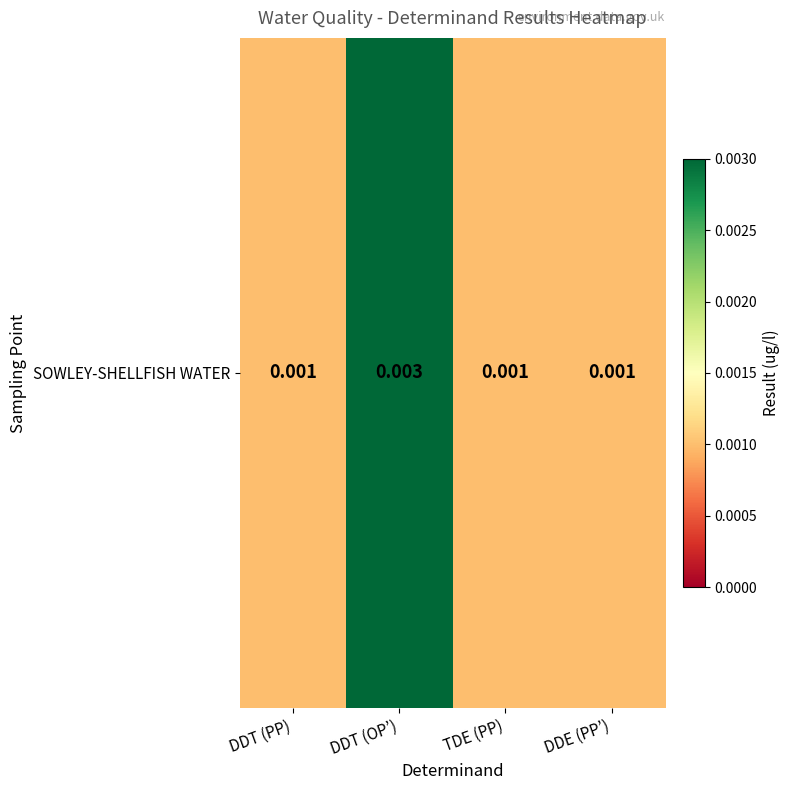

Count the values in the range 0 to 1.

4